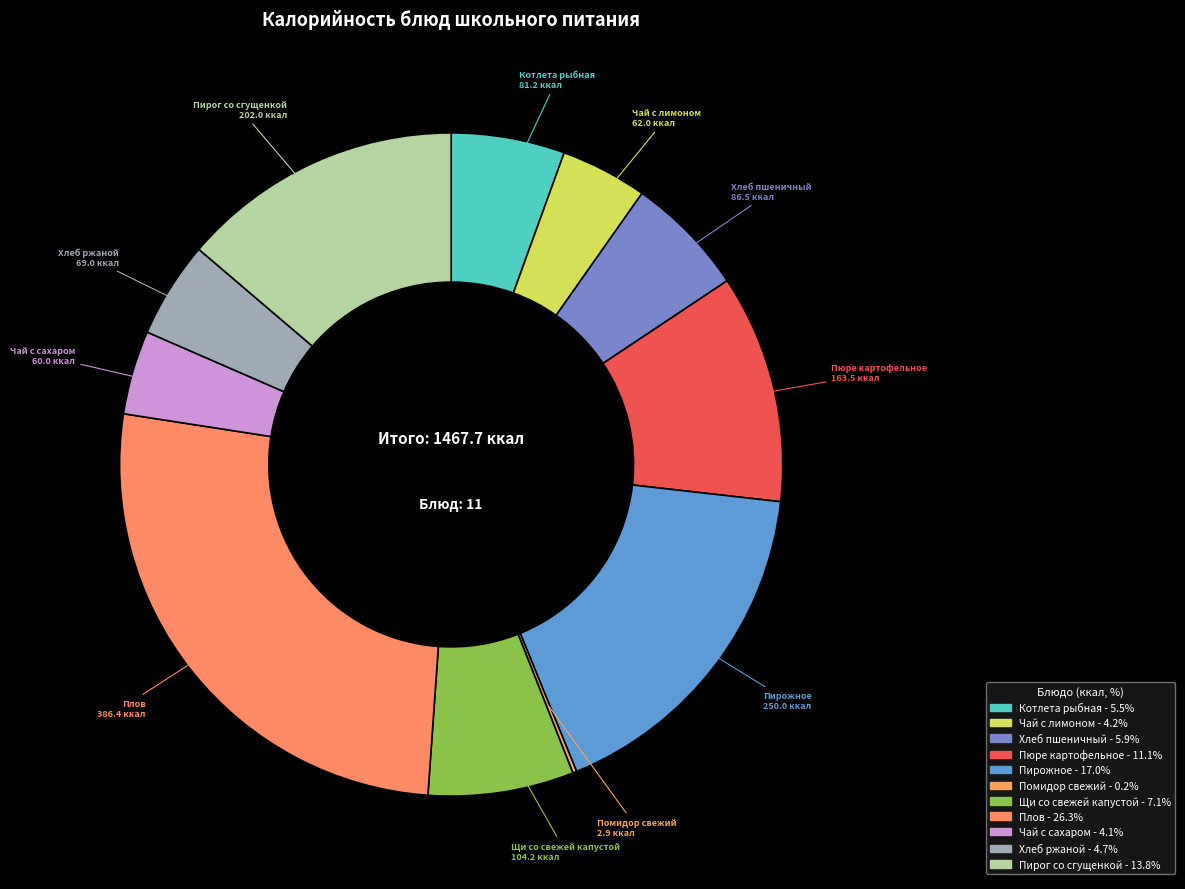

Is Пирожное the majority of the pie?

No